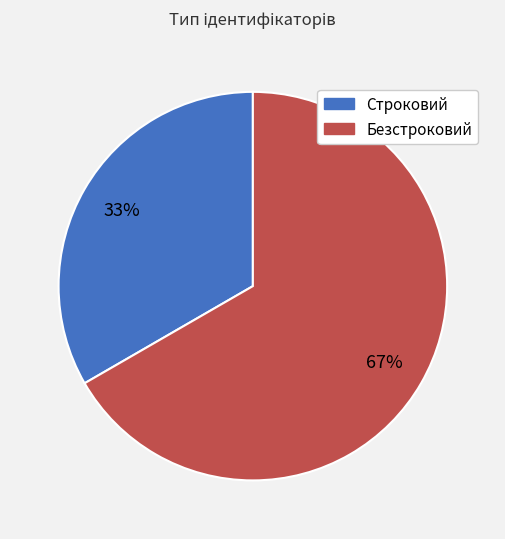

The Безстроковий slice represents 67% of the pie. True or false?

True